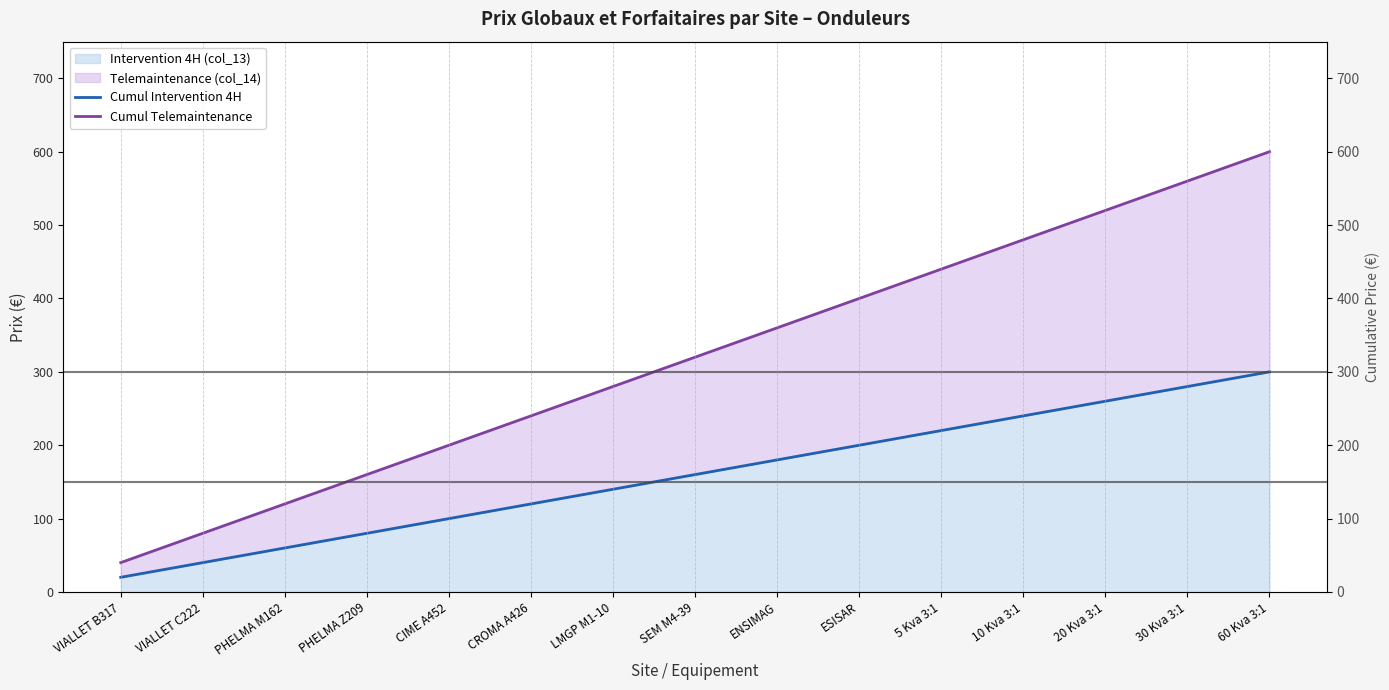

Reading left to right, transcribe all the data shown in this chart.

Cumul Intervention 4H: VIALLET B317=20	VIALLET C222=40	PHELMA M162=60	PHELMA Z209=80	CIME A452=100	CROMA A426=120	LMGP M1-10=140	SEM M4-39=160	ENSIMAG=180	ESISAR=200	5 Kva 3:1=220	10 Kva 3:1=240	20 Kva 3:1=260	30 Kva 3:1=280	60 Kva 3:1=300
Cumul Telemaintenance: VIALLET B317=40	VIALLET C222=80	PHELMA M162=120	PHELMA Z209=160	CIME A452=200	CROMA A426=240	LMGP M1-10=280	SEM M4-39=320	ENSIMAG=360	ESISAR=400	5 Kva 3:1=440	10 Kva 3:1=480	20 Kva 3:1=520	30 Kva 3:1=560	60 Kva 3:1=600